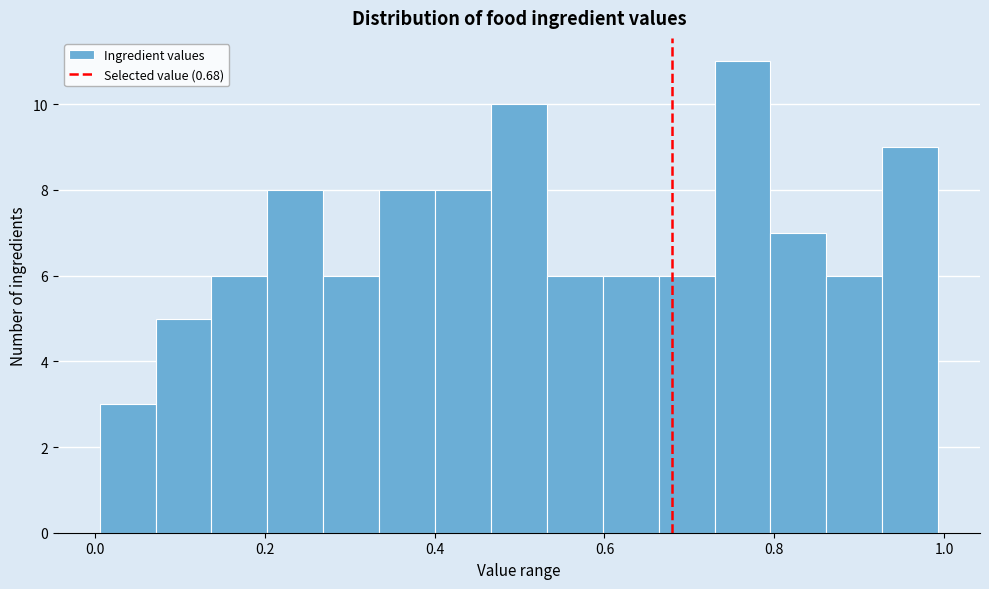

Read against the x-axis, roughly where is the centre of the tallest bar?

0.76